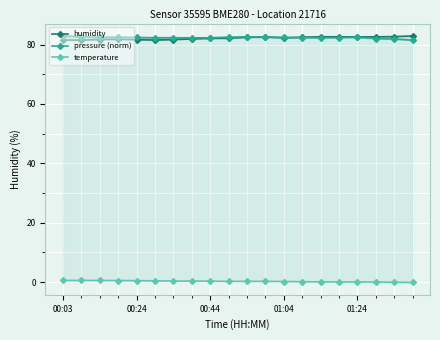

What is the maximum value for pressure (norm)?

82.9